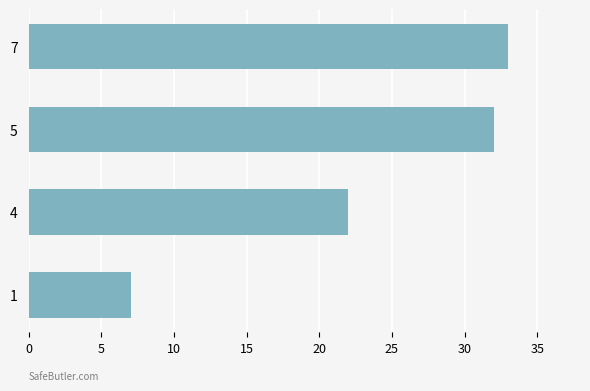

Count the number of categories in the chart.

4